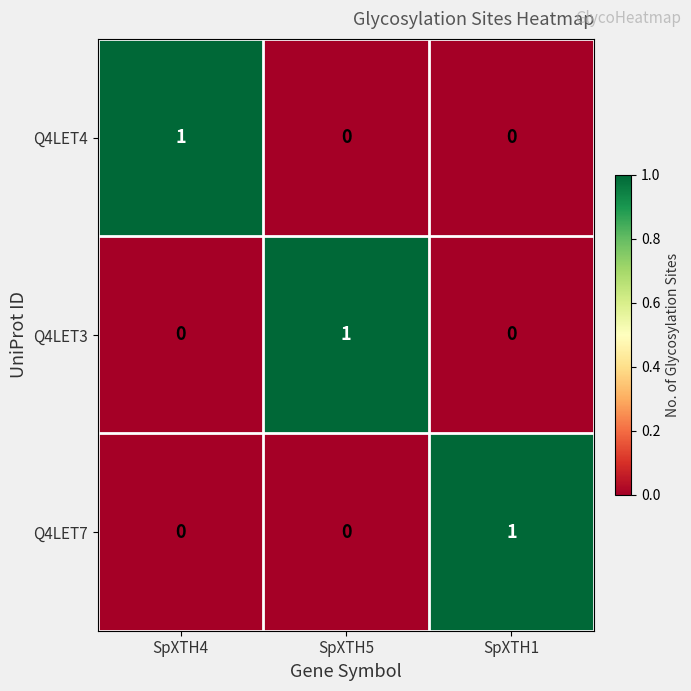

Reading left to right, list all the values displayed in this chart.

Q4LET4: SpXTH4=1	SpXTH5=0	SpXTH1=0
Q4LET3: SpXTH4=0	SpXTH5=1	SpXTH1=0
Q4LET7: SpXTH4=0	SpXTH5=0	SpXTH1=1